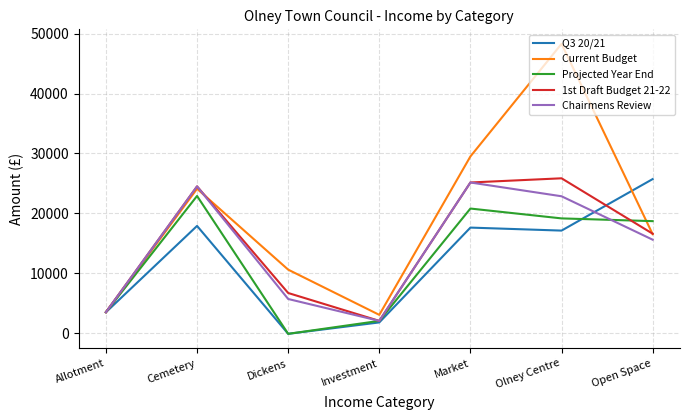

How many lines are shown in the chart?

5